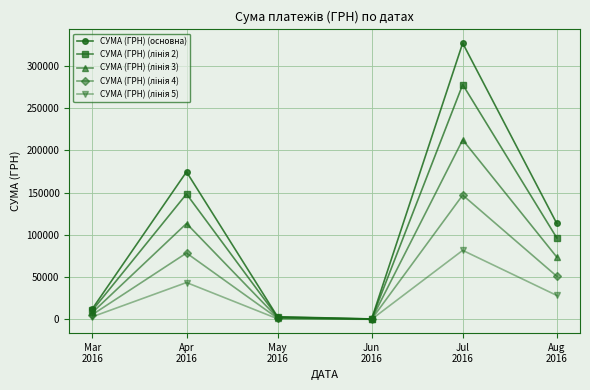

How many data points does each series have?

6